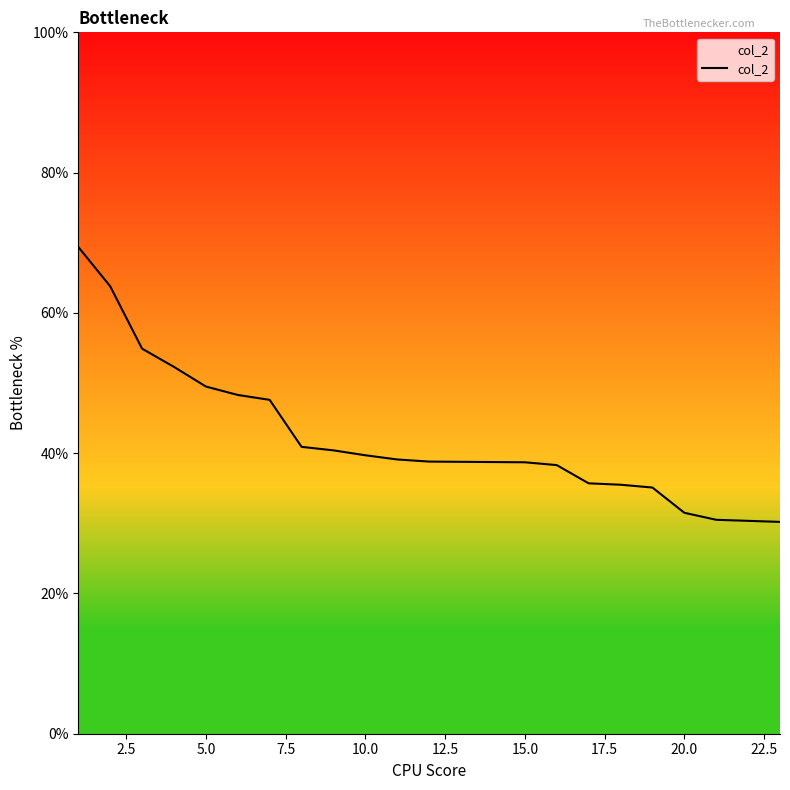

What is the maximum value shown in the chart?

69.4